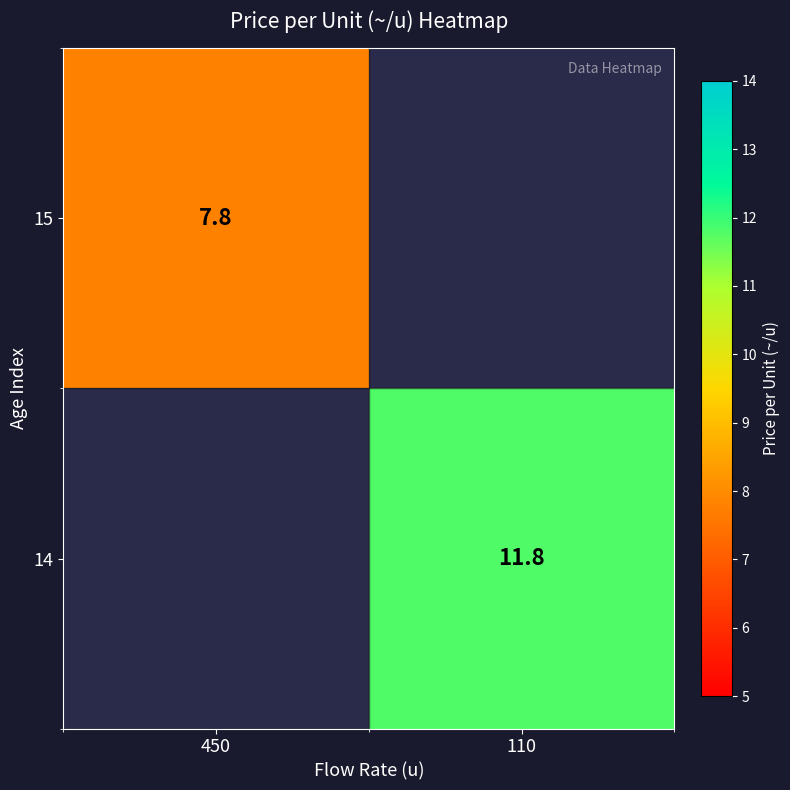

Is it true that 15 equals 11.0 at 450?

False